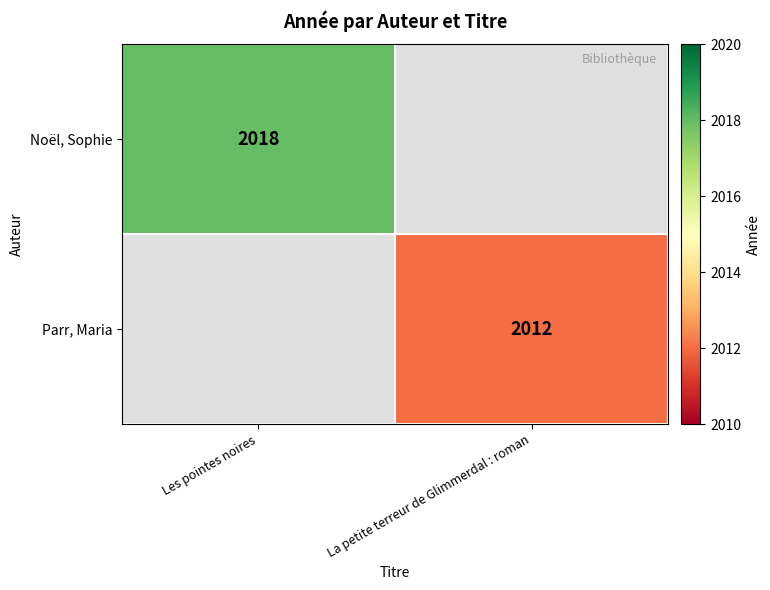

Is it true that Parr, Maria equals 420 at La petite terreur de Glimmerdal : roman?

False